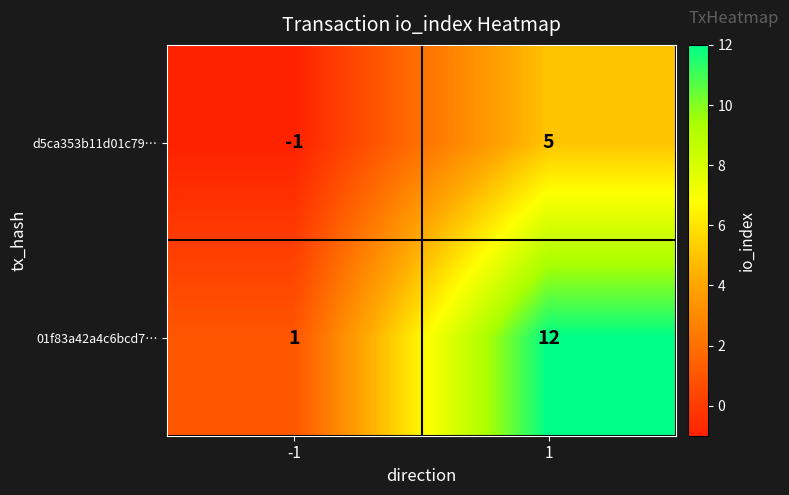

Which series has the largest total across all categories?

01f83a42a4c6bcd7…